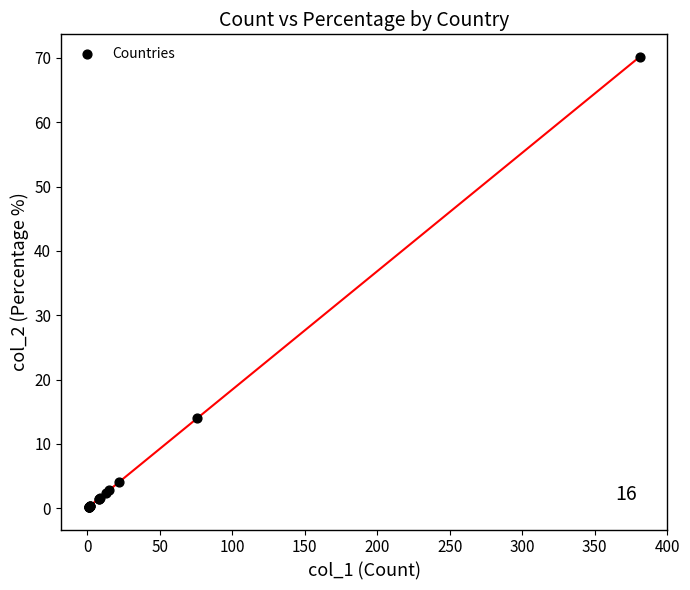

What Y value in the scatter plot is closest to 35?

14.0